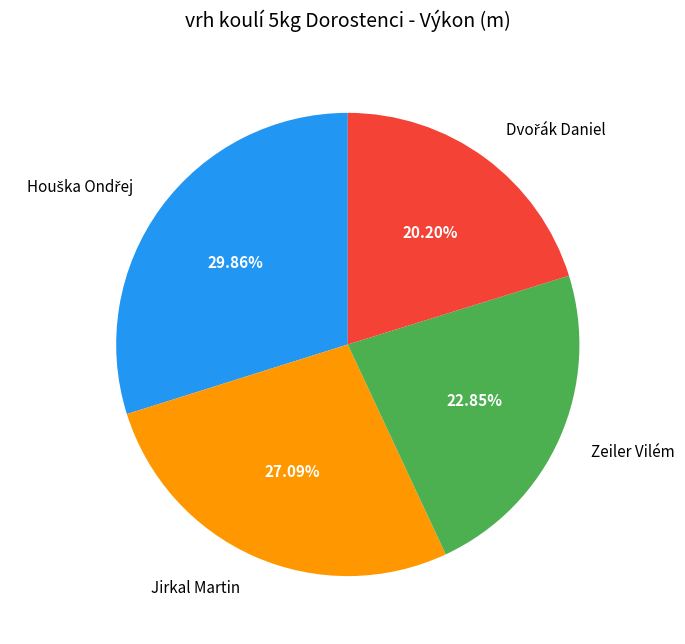

Between Jirkal Martin and Zeiler Vilém, which is larger?

Jirkal Martin